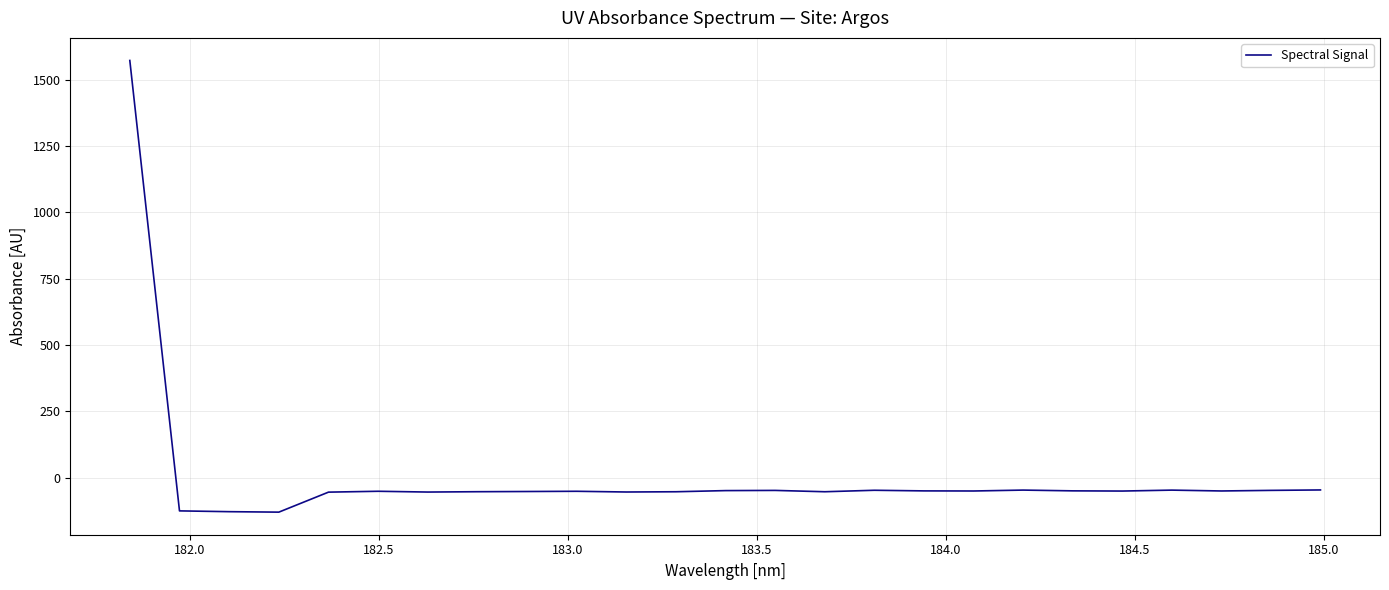

What is the minimum value shown in the chart?

-130.1